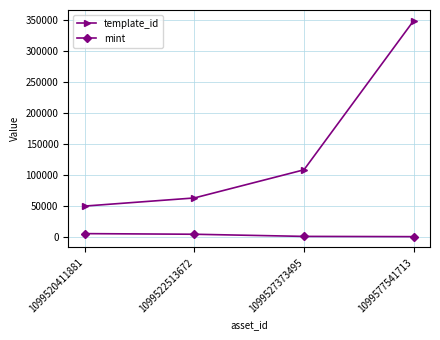

True or false: template_id has more than 1 points higher than both neighbors.

False